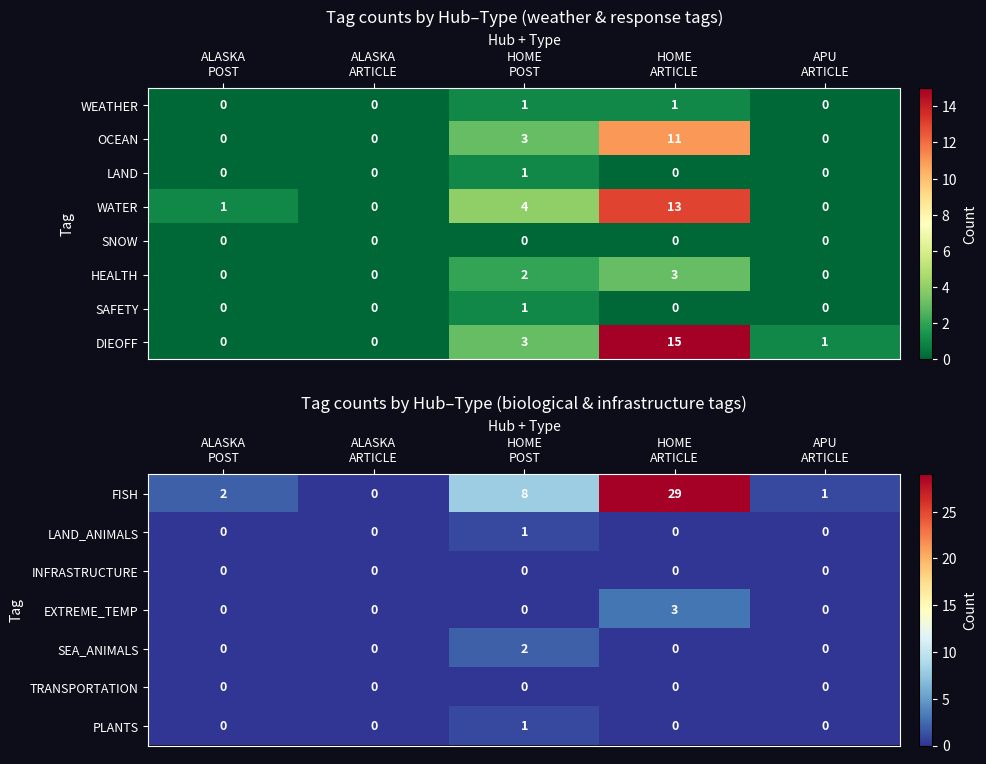

How many OCEAN values are between 0 and 3?

4